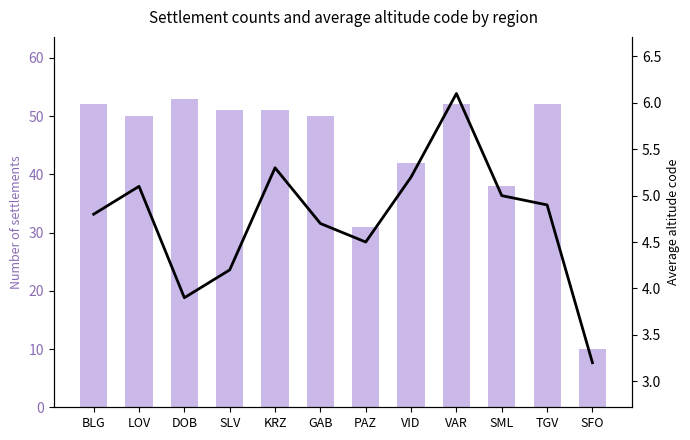

How many data points in Count of settlements are above 51?

4